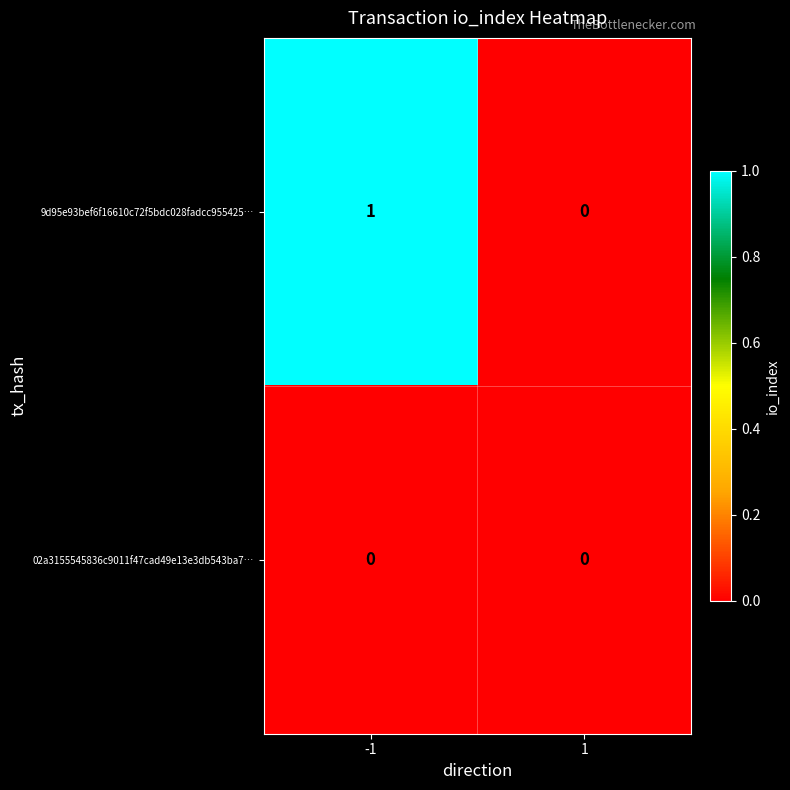

True or false: 9d95e93bef6f16610c72f5bdc028fadcc955425… has a value of 1 at -1.

True